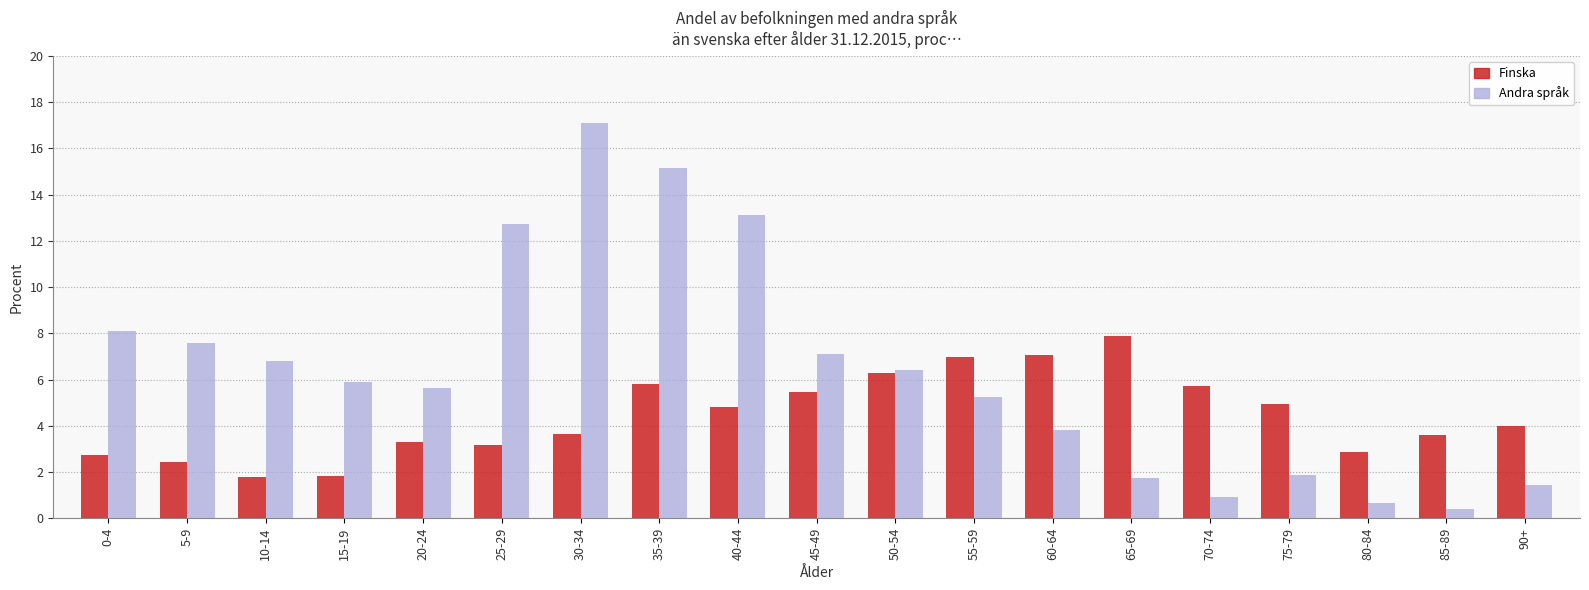

Reading left to right, list all the values displayed in this chart.

Finska: 0-4=2.7	5-9=2.4	10-14=1.8	15-19=1.8	20-24=3.3	25-29=3.2	30-34=3.7	35-39=5.8	40-44=4.8	45-49=5.4	50-54=6.3	55-59=7.0	60-64=7.1	65-69=7.9	70-74=5.7	75-79=4.9	80-84=2.9	85-89=3.6	90+=4.0
Andra språk: 0-4=8.1	5-9=7.6	10-14=6.8	15-19=5.9	20-24=5.6	25-29=12.7	30-34=17.1	35-39=15.1	40-44=13.1	45-49=7.1	50-54=6.4	55-59=5.2	60-64=3.8	65-69=1.8	70-74=0.9	75-79=1.9	80-84=0.7	85-89=0.4	90+=1.4